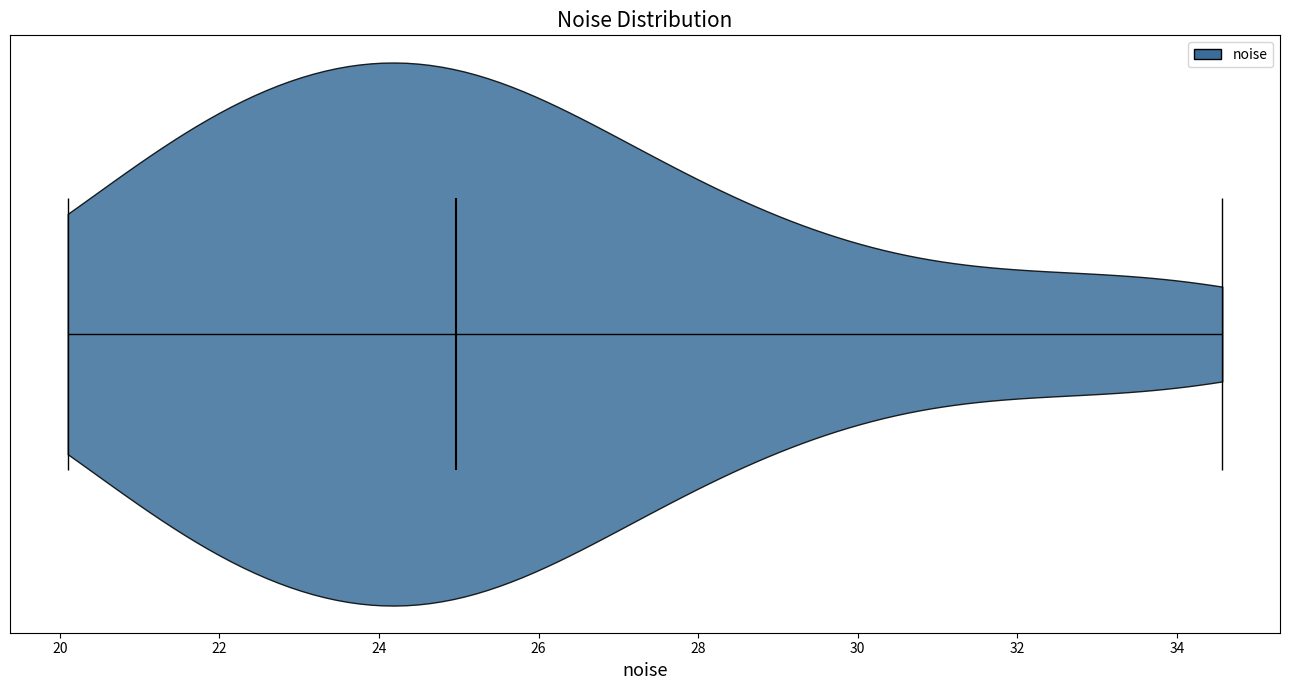

Read this violin plot against the x-axis: where its median line is, and the lowest and highest points the violin reaches. The values are not printed on the chart, so give them approximately, as read against the axis.

median line 25.0, lowest point 20.0, highest point 34.6